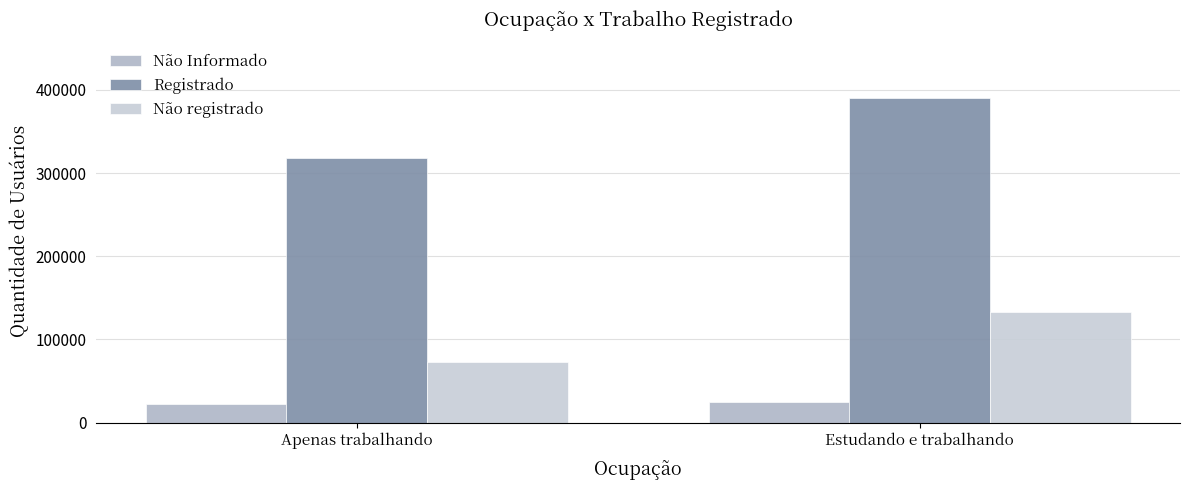

Is it true that Registrado equals 559515 at Estudando e trabalhando?

False